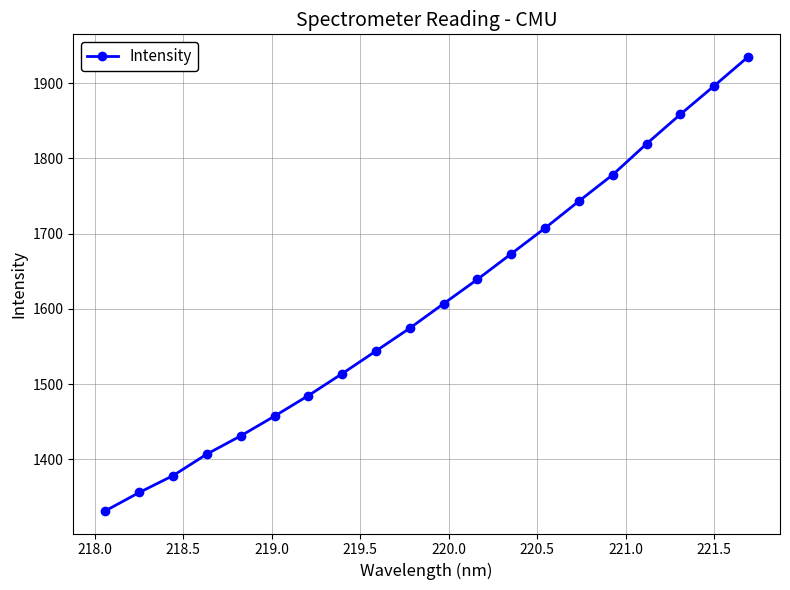

What is the maximum value shown in the chart?

1934.7